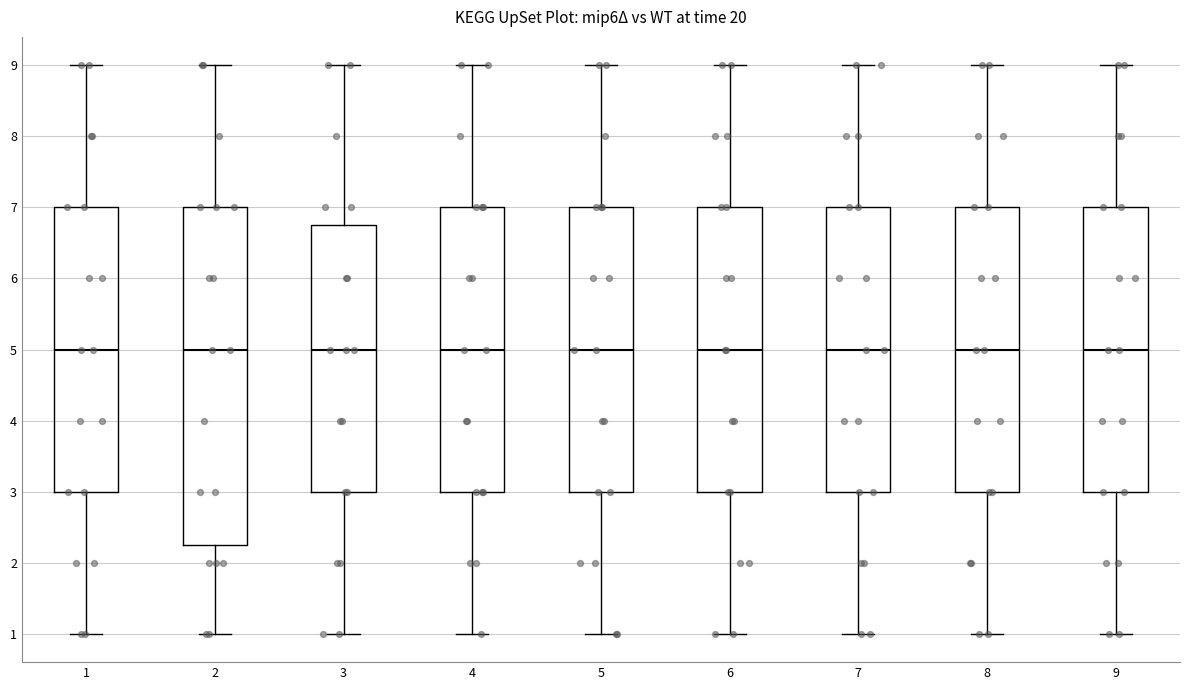

Reading left to right, read every box against the y-axis: the position of its median line, the range the box covers, and the ends of its whiskers. The values are not printed on the chart, so give them approximately, as read against the axis.

1: median 5.0, box 3.0 to 7.0, whiskers 1.0 to 9.0
2: median 5.0, box 2.3 to 7.0, whiskers 1.0 to 9.0
3: median 5.0, box 3.0 to 6.8, whiskers 1.0 to 9.0
4: median 5.0, box 3.0 to 7.0, whiskers 1.0 to 9.0
5: median 5.0, box 3.0 to 7.0, whiskers 1.0 to 9.0
6: median 5.0, box 3.0 to 7.0, whiskers 1.0 to 9.0
7: median 5.0, box 3.0 to 7.0, whiskers 1.0 to 9.0
8: median 5.0, box 3.0 to 7.0, whiskers 1.0 to 9.0
9: median 5.0, box 3.0 to 7.0, whiskers 1.0 to 9.0